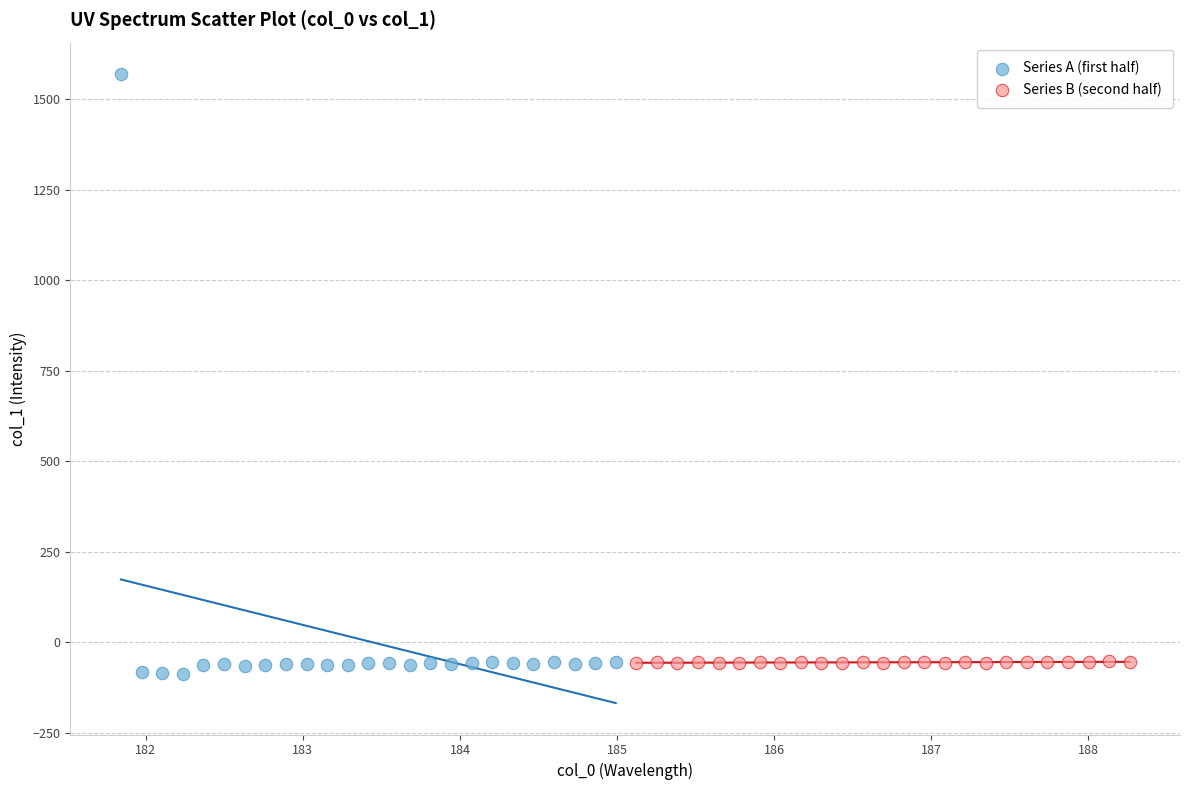

Which series has the widest spread of Y values?

Series A (first half)